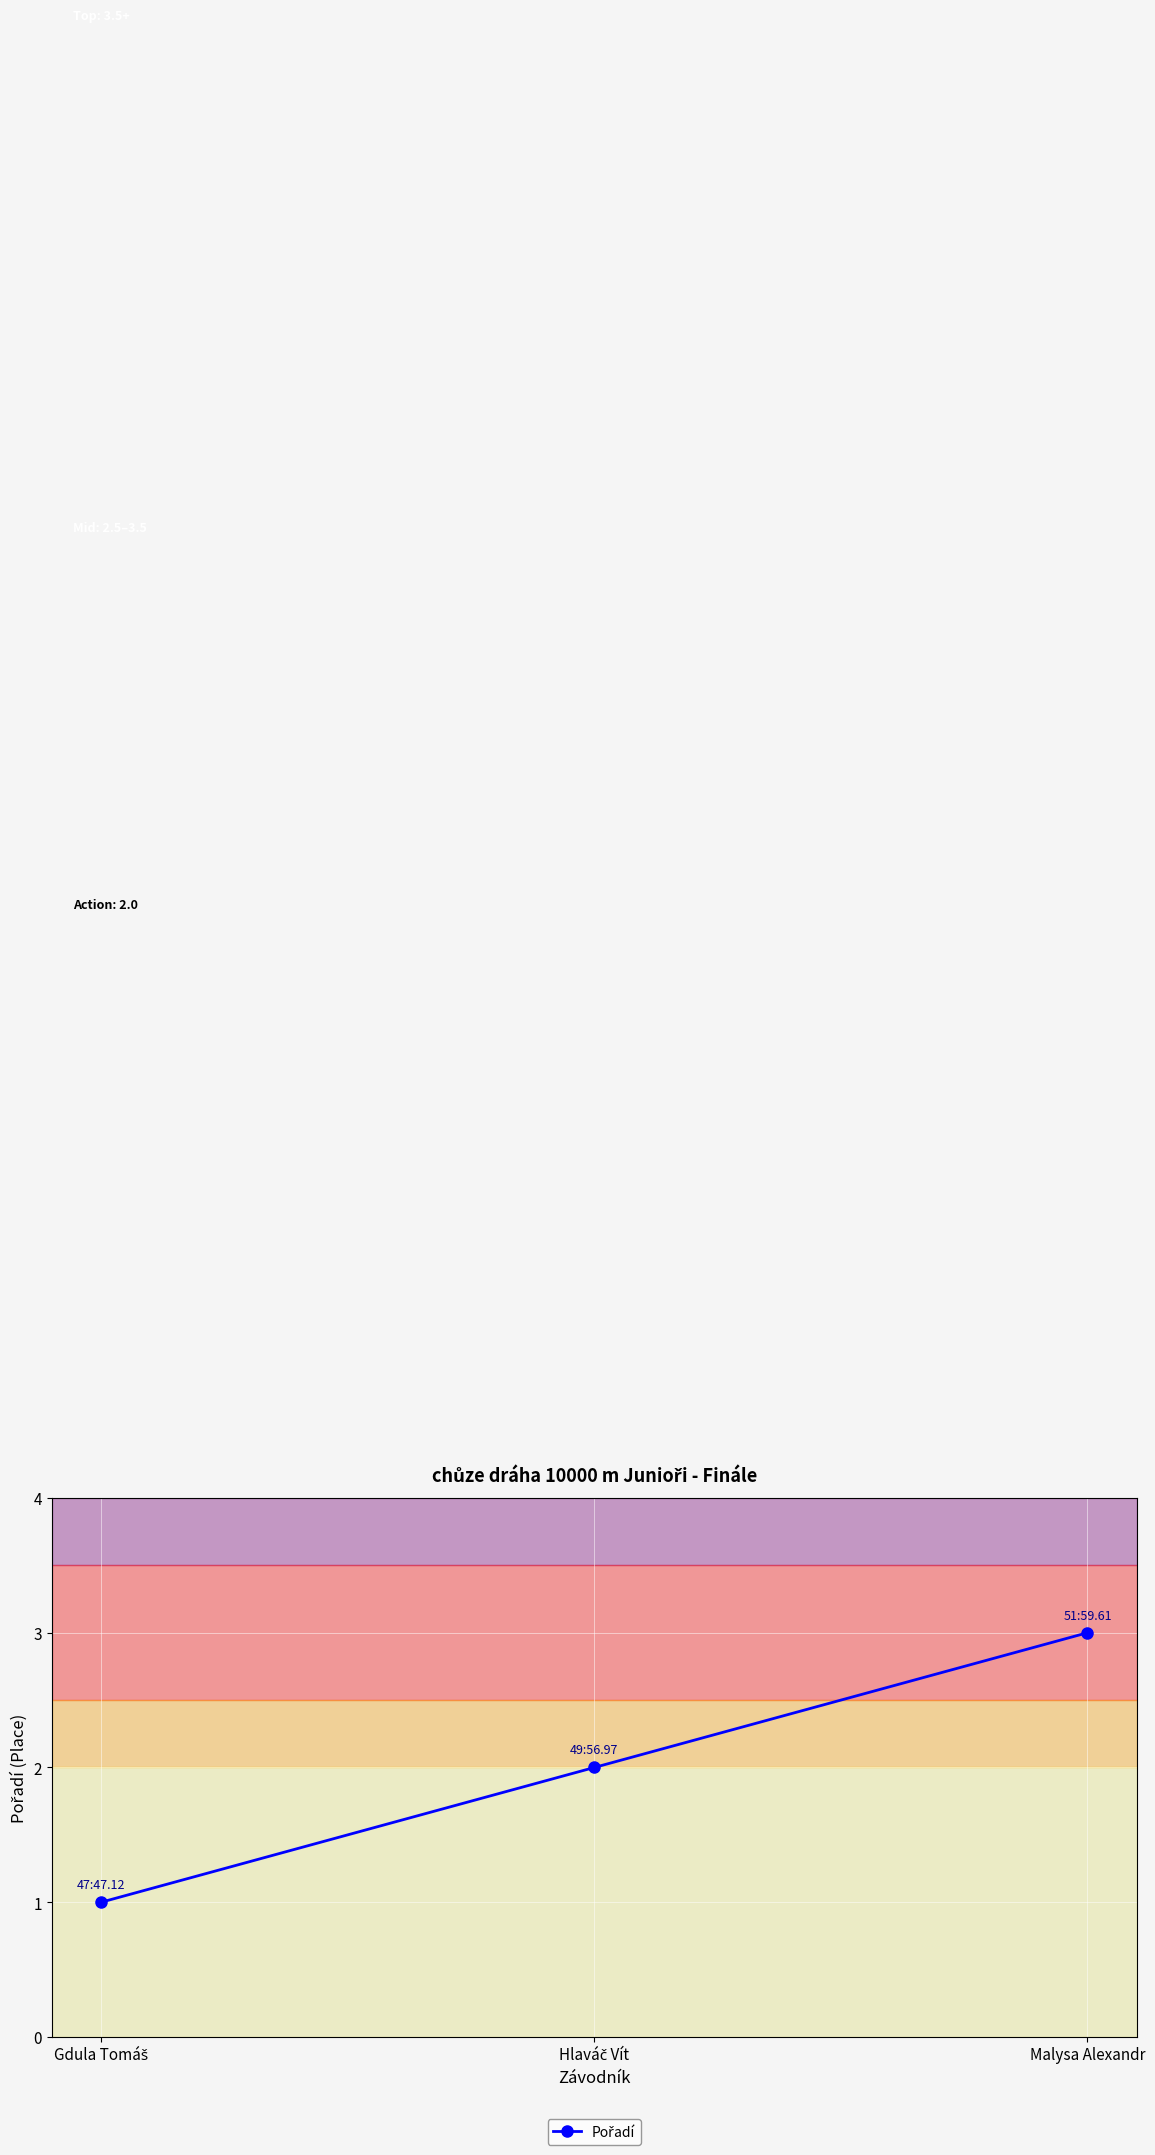

What is the average value?

2